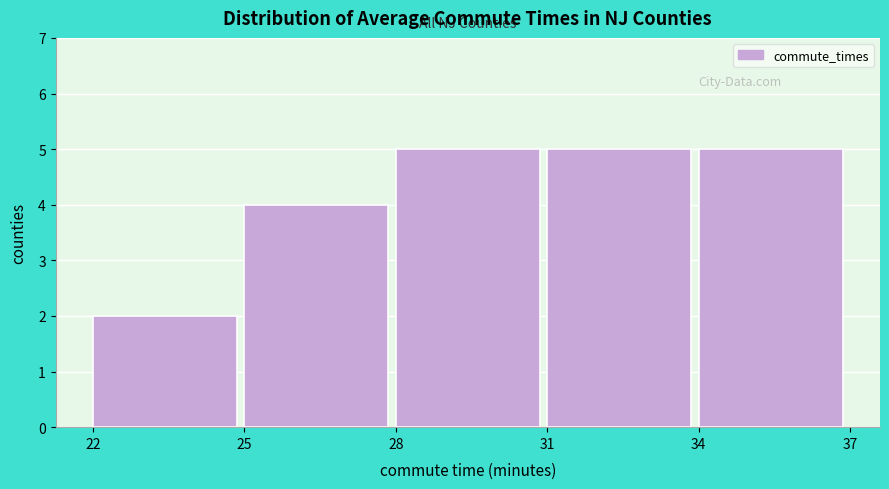

Reading left to right, list every bar in this chart as the range it spans on the x-axis followed by its height. The values are not printed on the chart, so give them approximately, as read against the axis.

22 to 25: 2
25 to 28: 4
28 to 31: 5
31 to 34: 5
34 to 37: 5